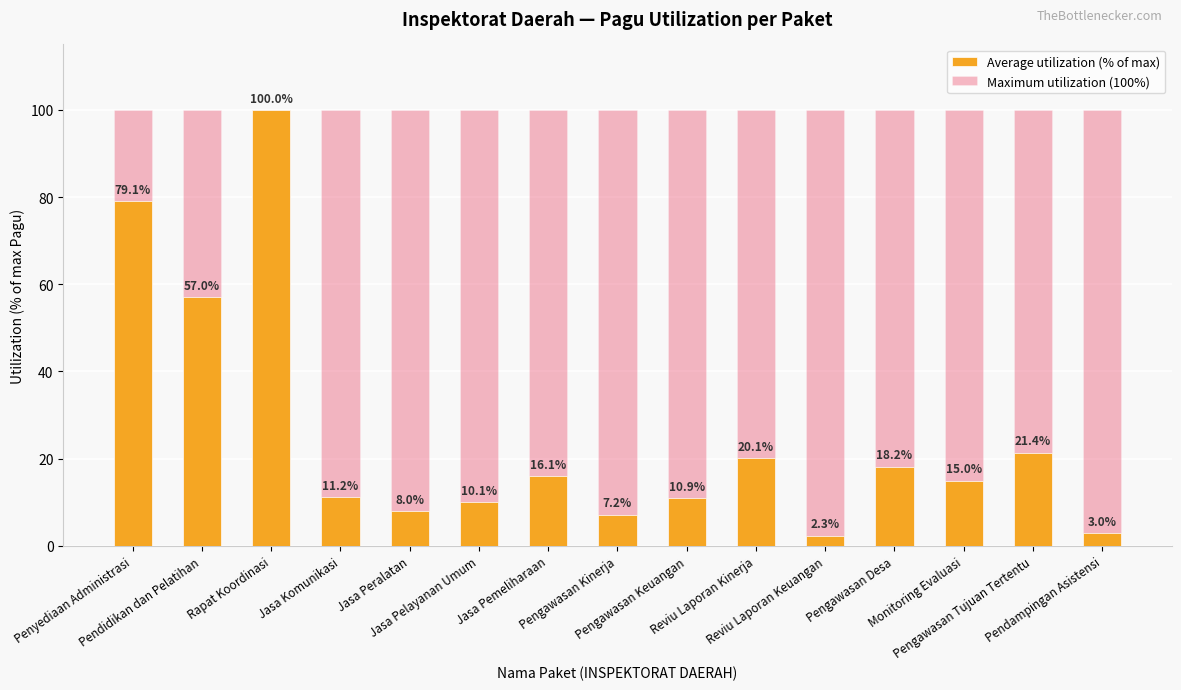

Reading left to right, transcribe all the data shown in this chart.

Average utilization (% of max): 79.1	57.0	100.0	11.2	8.0	10.1	16.1	7.2	10.9	20.1	2.3	18.2	15.0	21.4	3.0
Maximum utilization (100%): 100.0	100.0	100.0	100.0	100.0	100.0	100.0	100.0	100.0	100.0	100.0	100.0	100.0	100.0	100.0